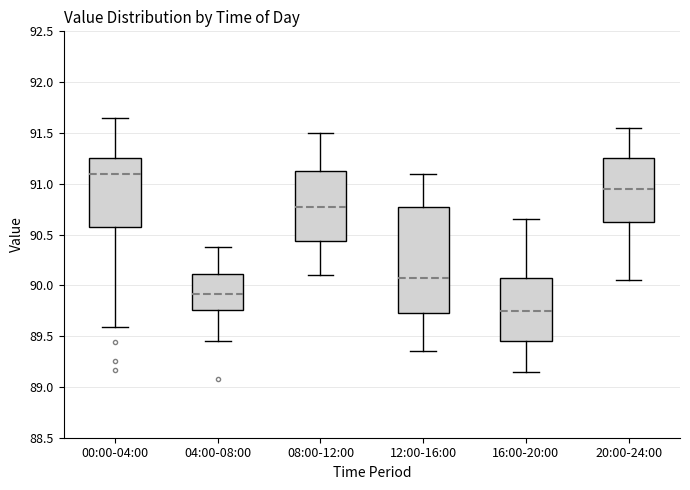

Where does the median line of the box for 08:00-12:00 sit on the y-axis? The values are not printed on the chart, so give them approximately, as read against the axis.

90.80